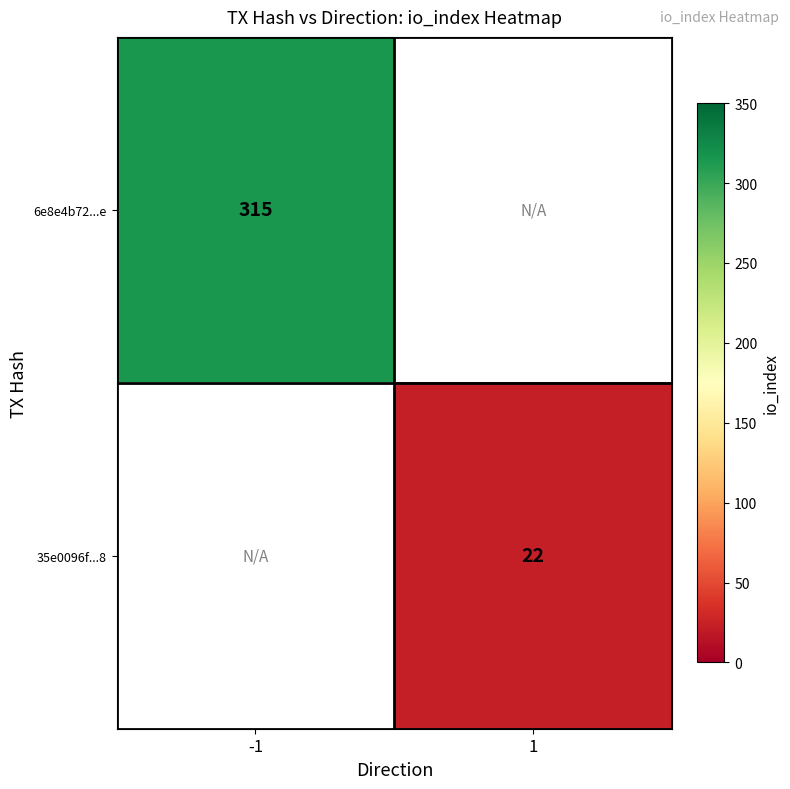

True or false: 6e8e4b72...e has a value of 164.7 at -1.

False